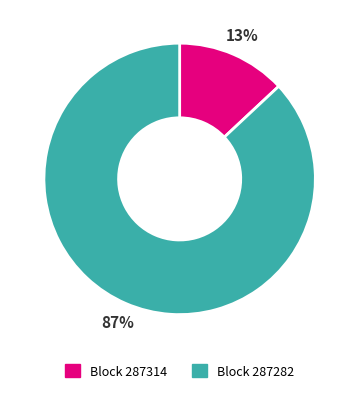

How many segments does this pie chart have?

2